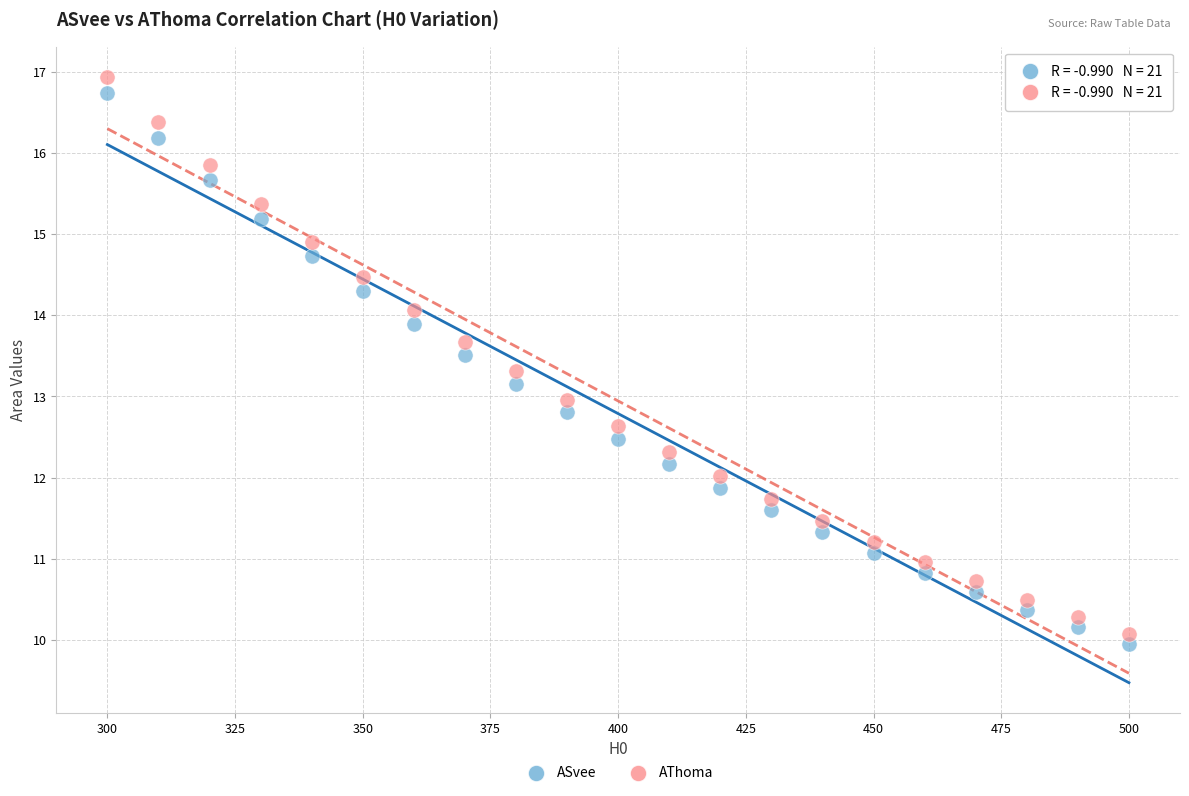

Which series reaches the minimum Y coordinate?

ASvee